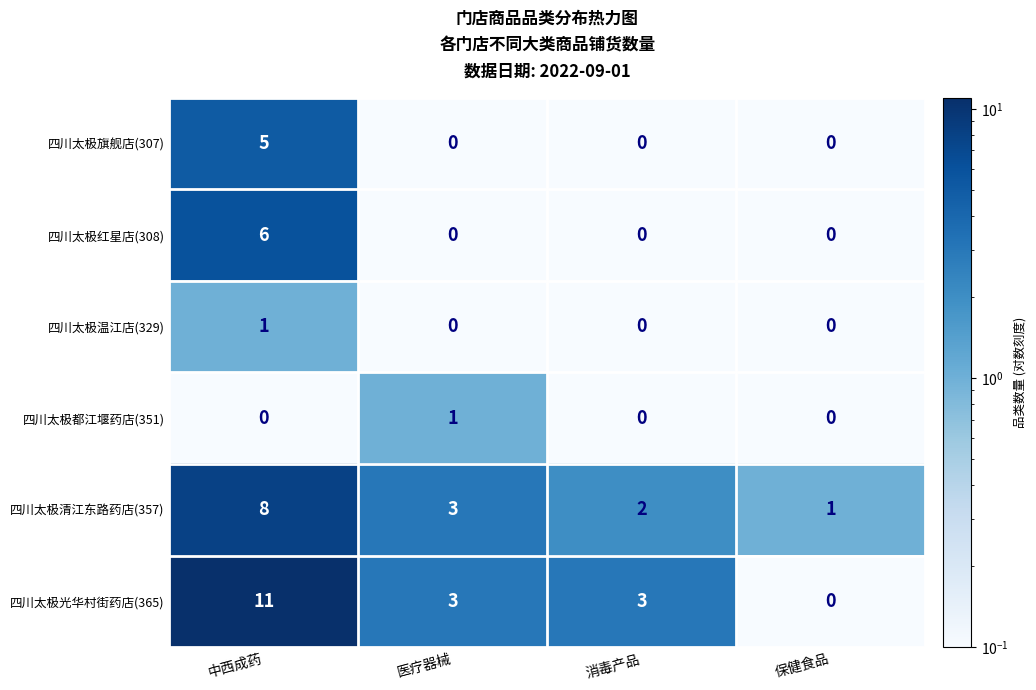

What is the greatest value displayed?

11